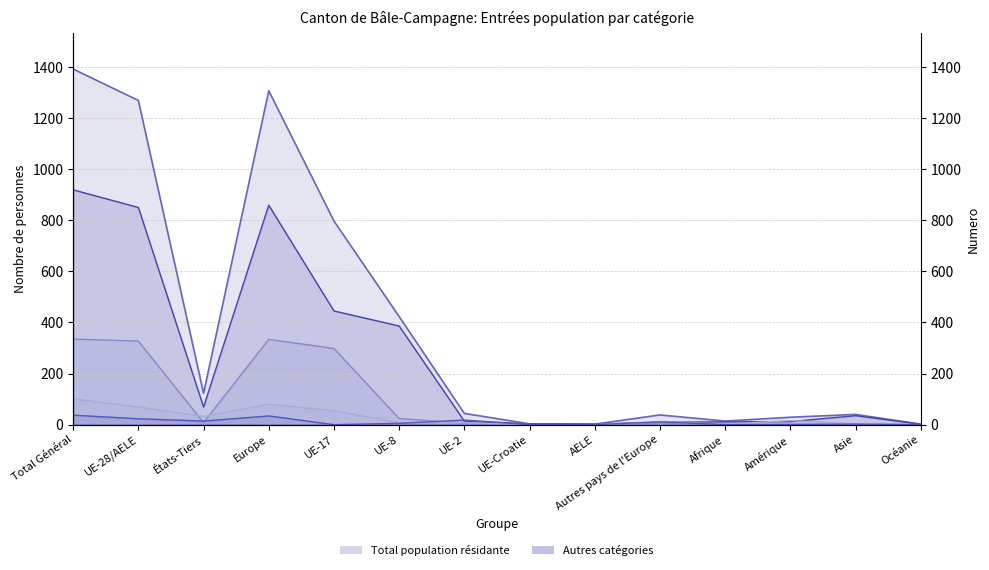

Which series has the largest total across all categories?

Titulaires permis courte durée (Total)